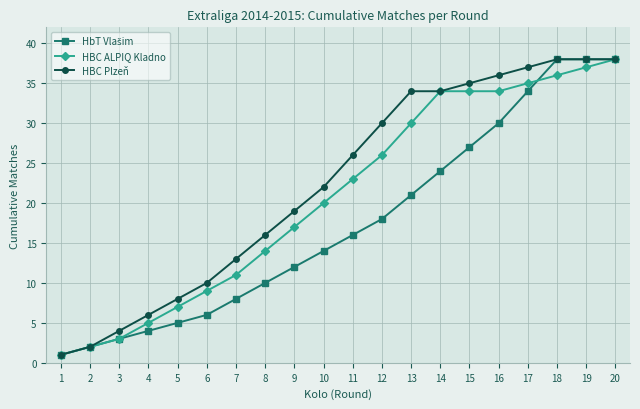

True or false: HBC ALPIQ Kladno has more than 1 interior local peaks.

False